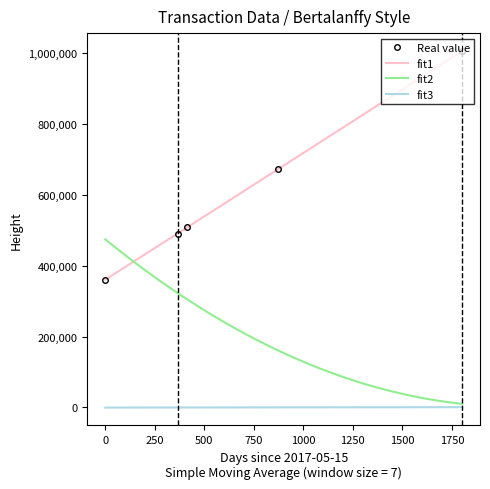

What is the difference between the maximum and minimum values in the Height series?

645242.0